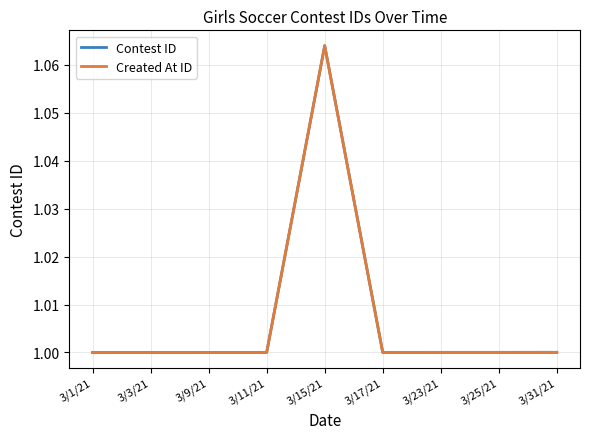

At which category is the sum across all series the highest?

3/15/21